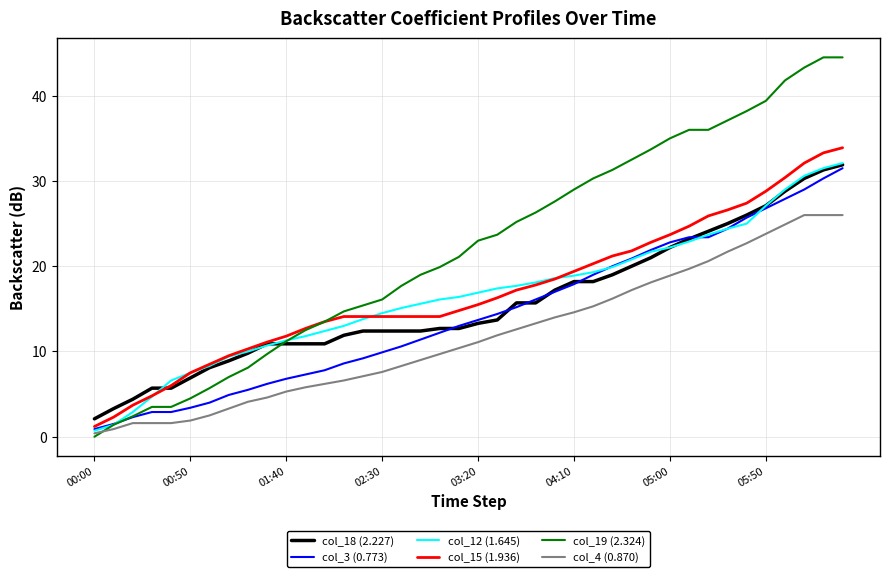

Which series has the largest total across all categories?

col_19 (2.324)